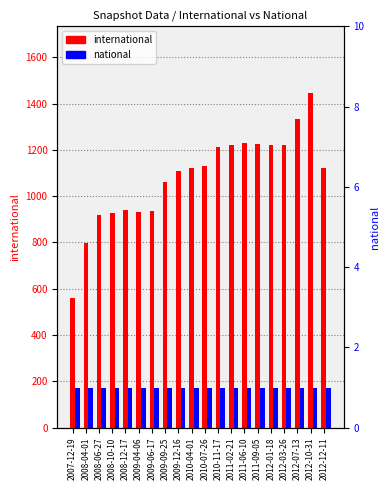

At which label is international closest to 1003?

2009-09-25